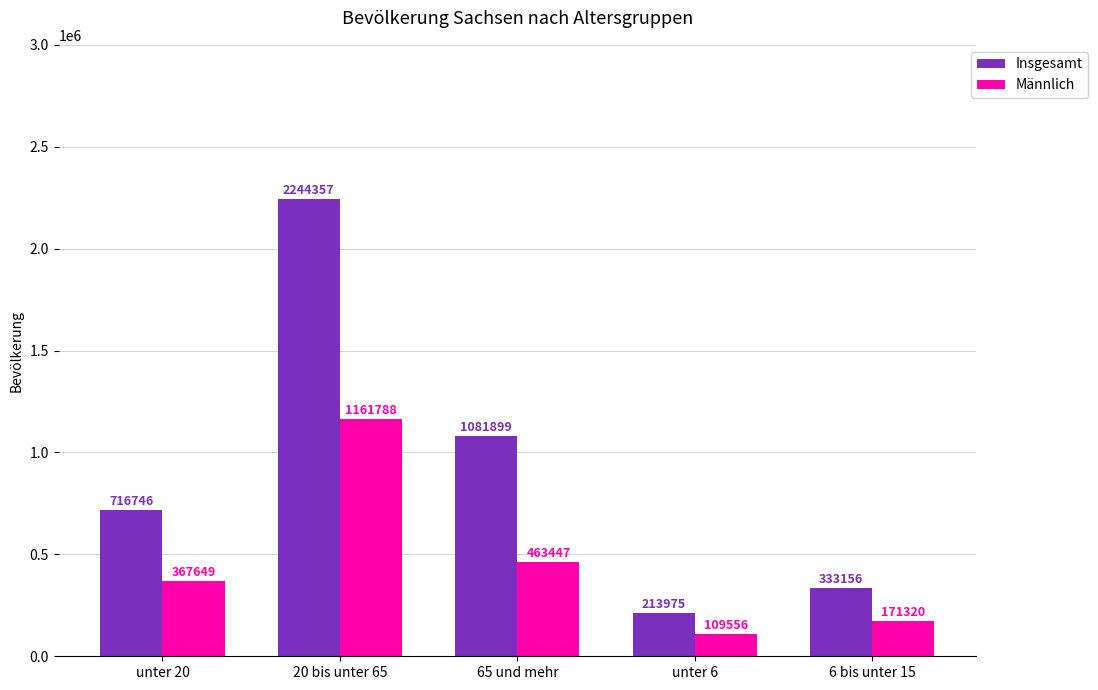

What is the minimum value shown in the chart?

109556